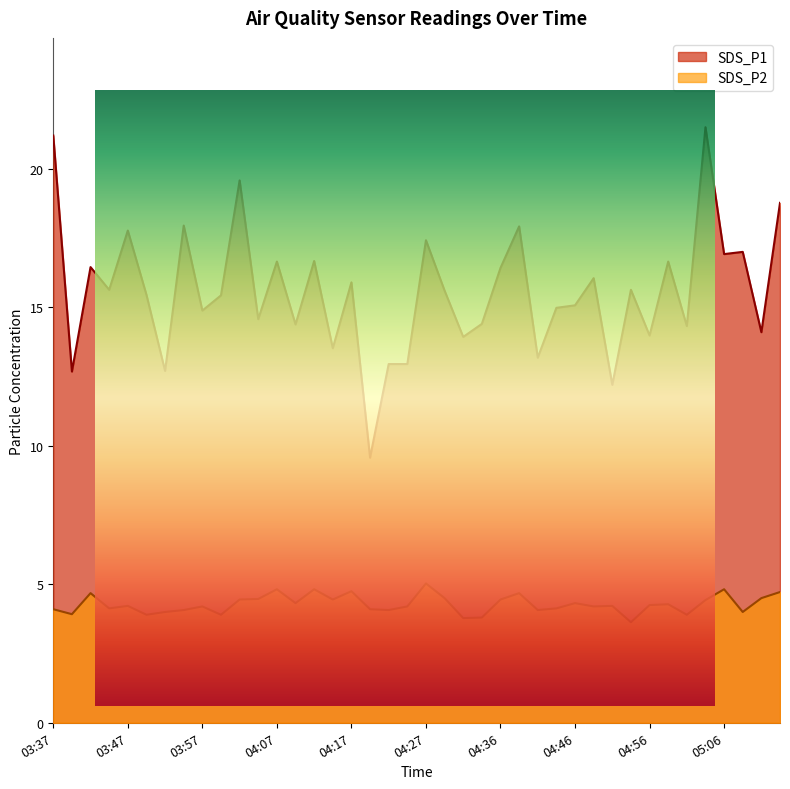

How many lines are shown in the chart?

2